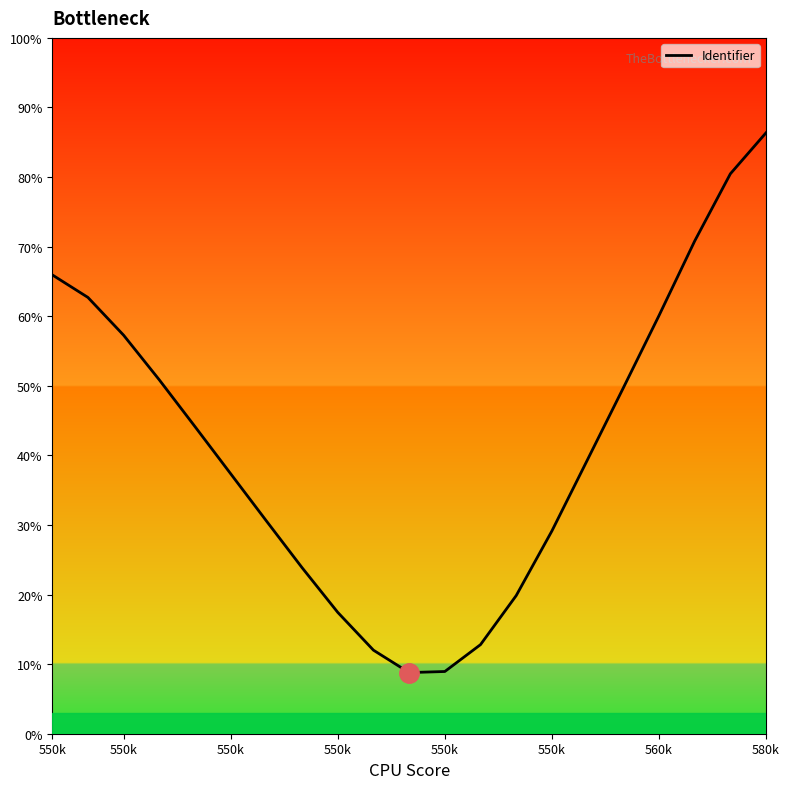

How many series are shown in this chart?

1